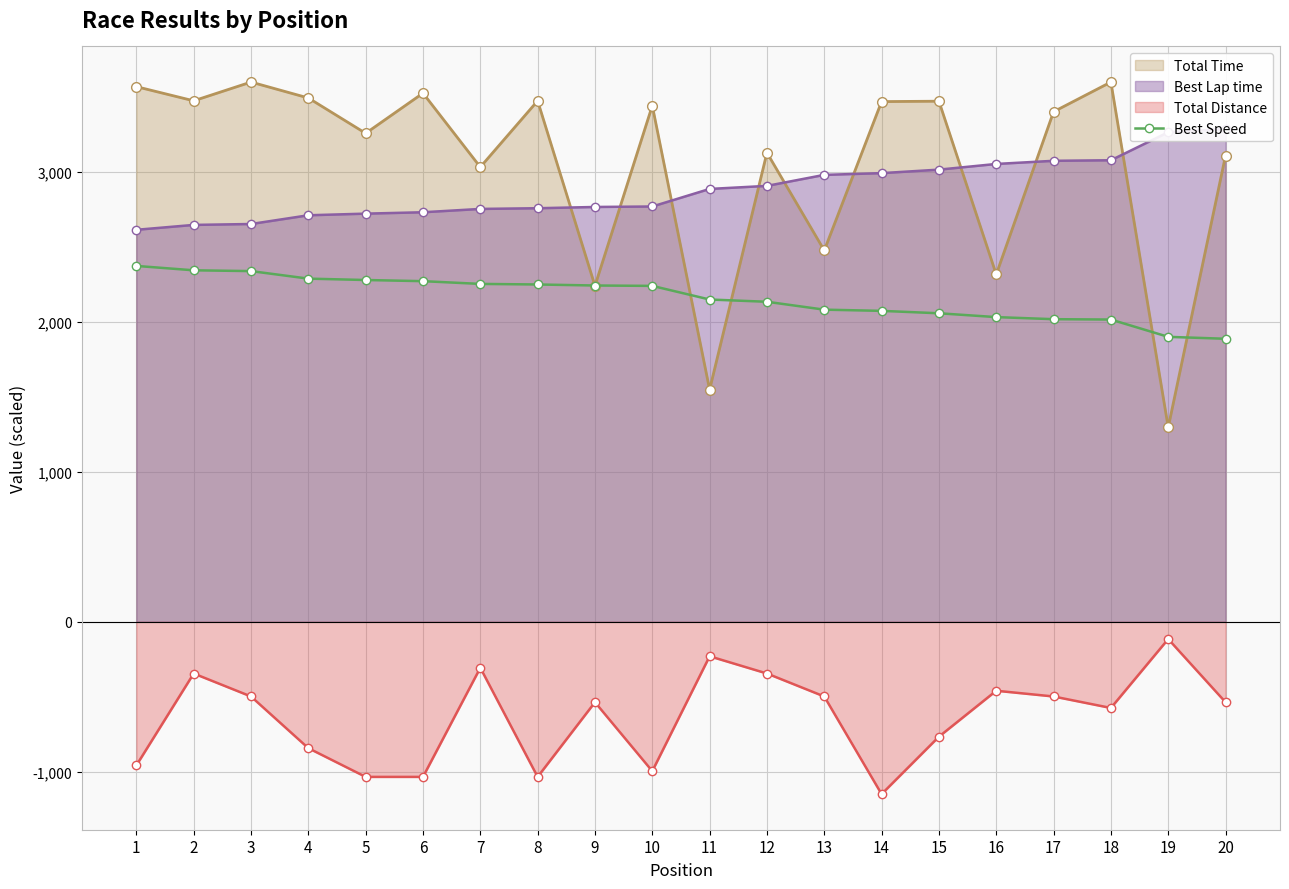

The value at 10 is 2240.2. True or false?

True